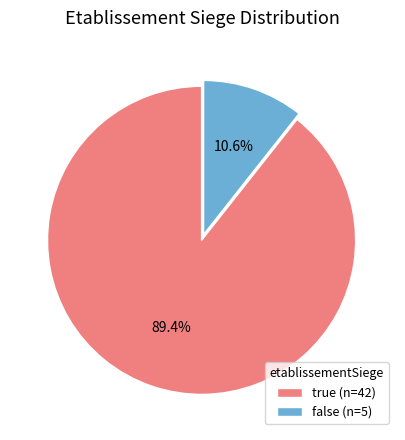

To the nearest percent, what is the combined percentage of true and false?

100%